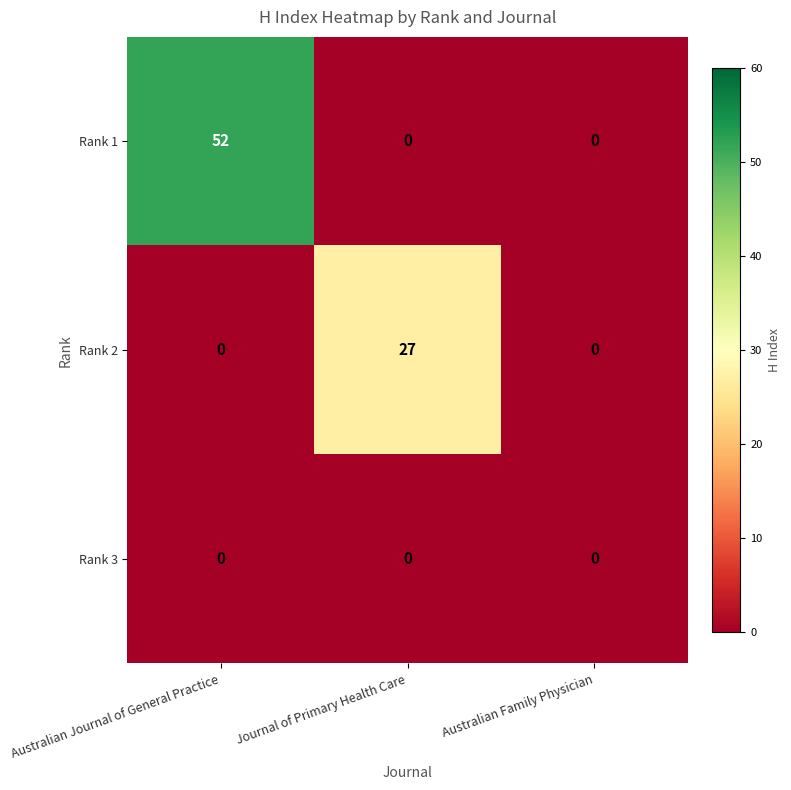

List the series in order of their overall mean, highest first.

Rank 1, Rank 2, Rank 3